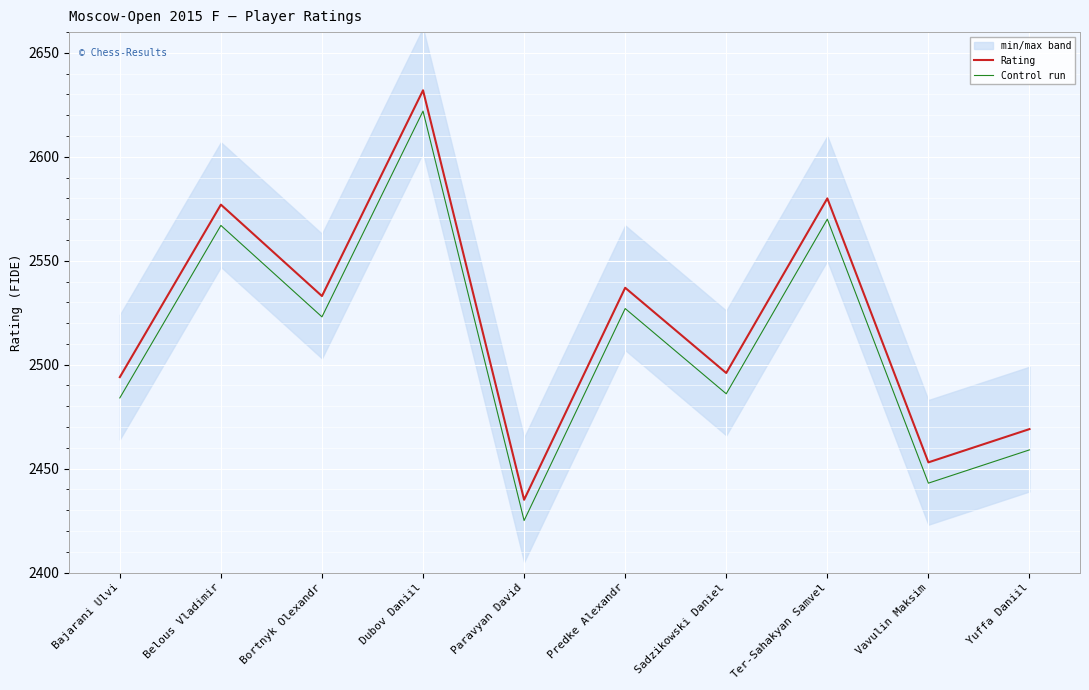

Where does the Rating series first go above 2533?

Belous Vladimir